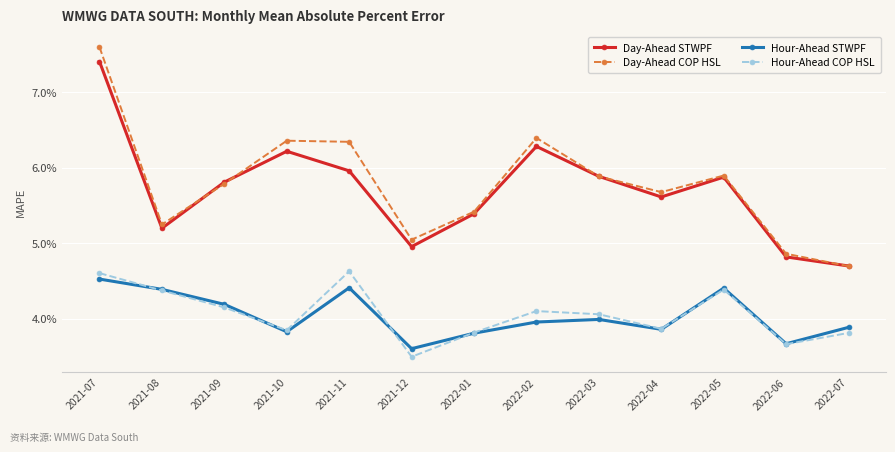

What is the sum of all Hour-Ahead COP HSL values?

52.8